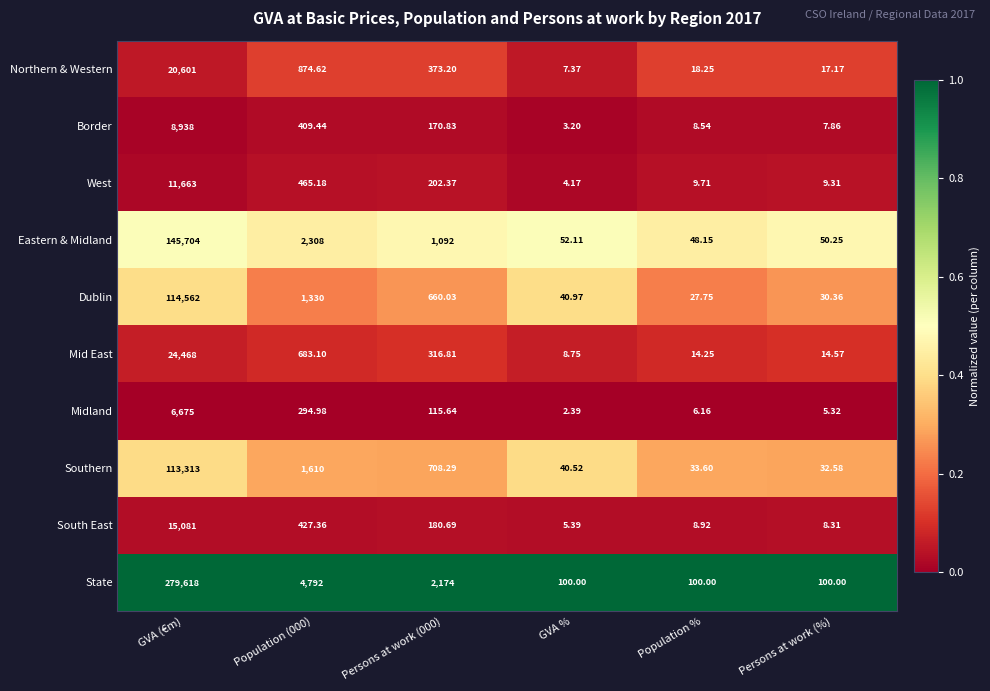

Rank the series at Population % from lowest to highest value.

Midland, Border, South East, West, Mid East, Northern & Western, Dublin, Southern, Eastern & Midland, State